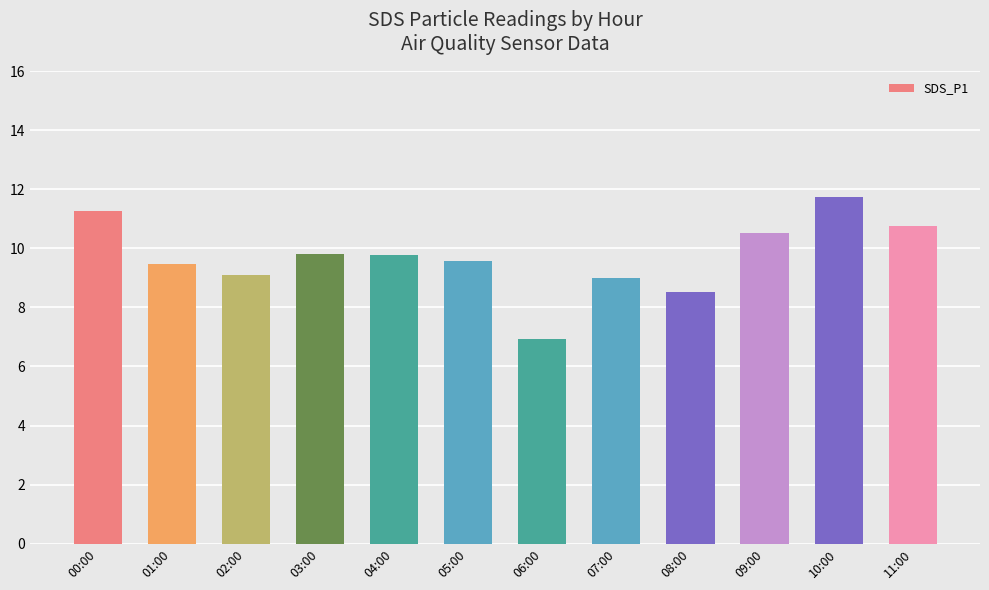

At which category does the chart reach its minimum across all series?

06:00